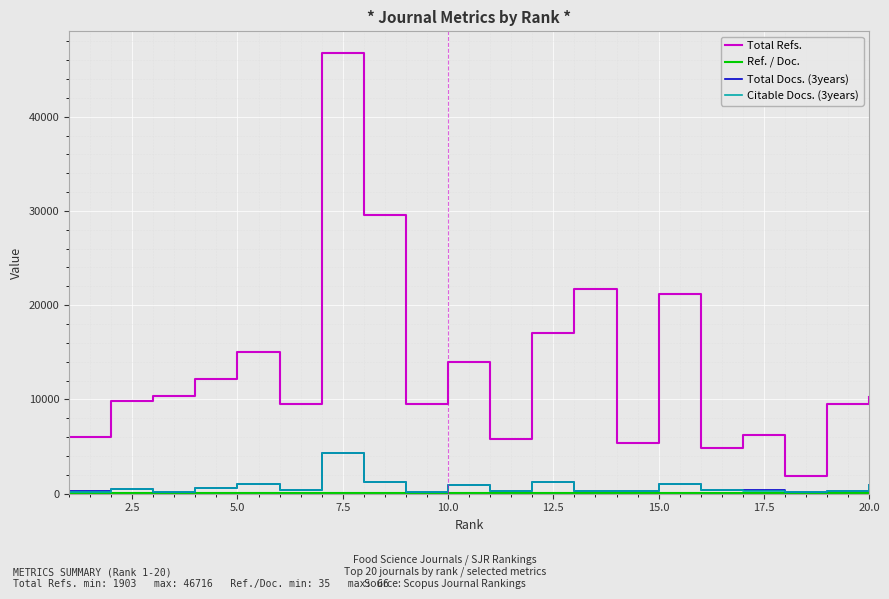

Which series has the widest spread of values?

Total Refs.